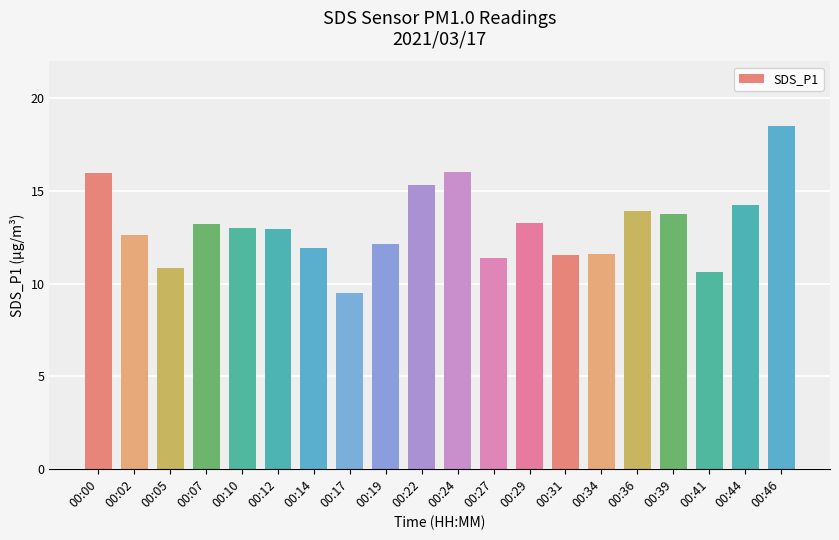

Are the bars horizontal?

No